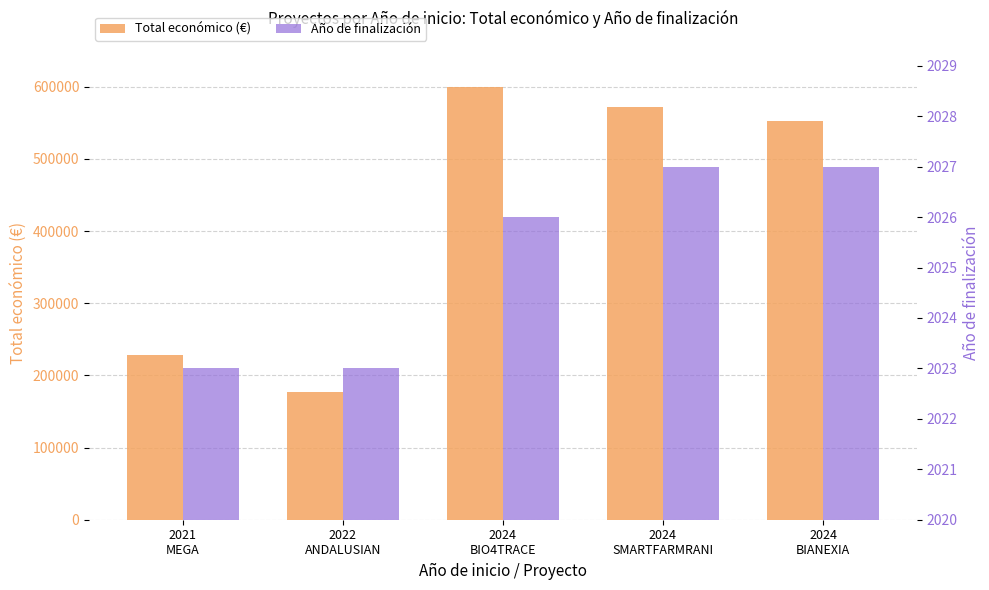

Which series has the largest total across all categories?

Total económico (€)